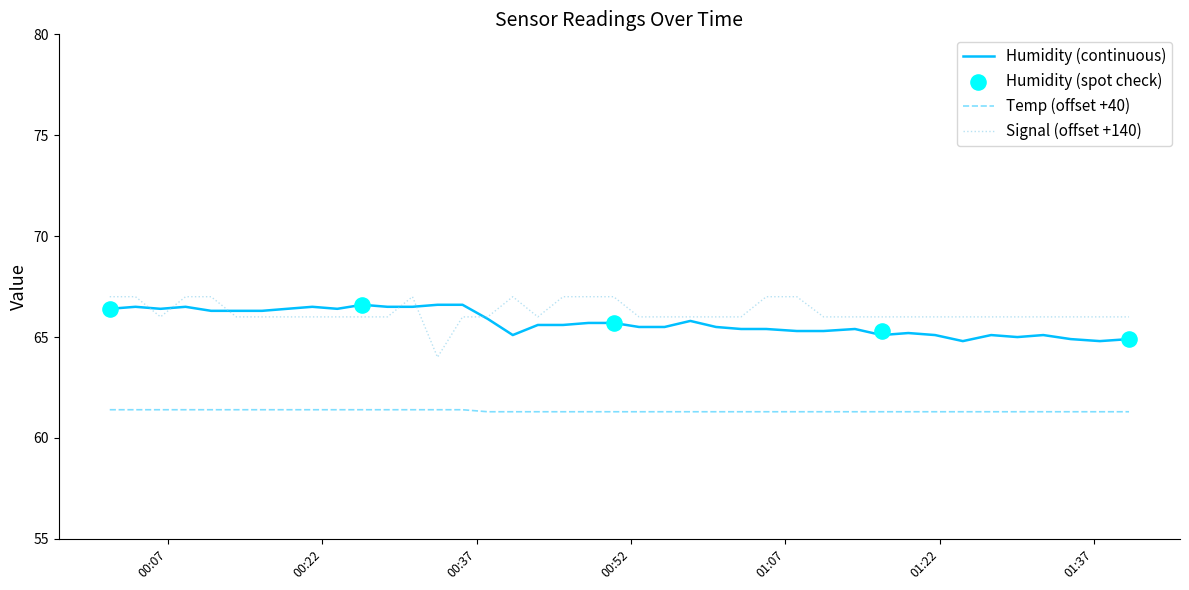

Which series contains the lowest Y value?

Temp